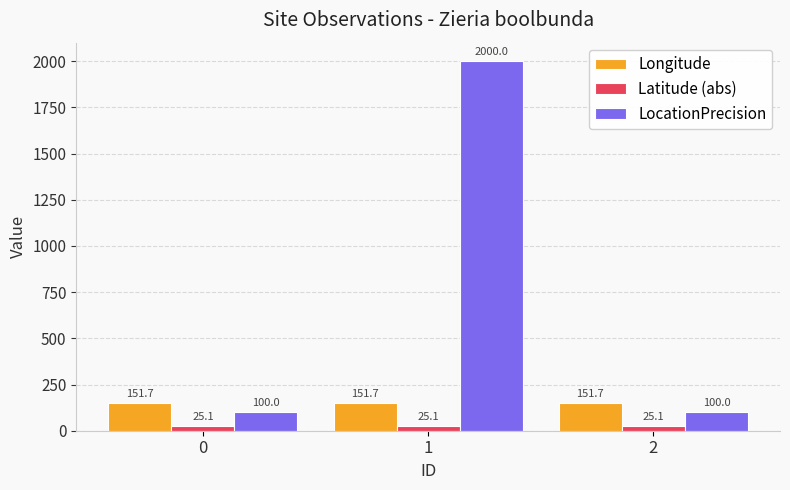

How many bars are there in each group?

3